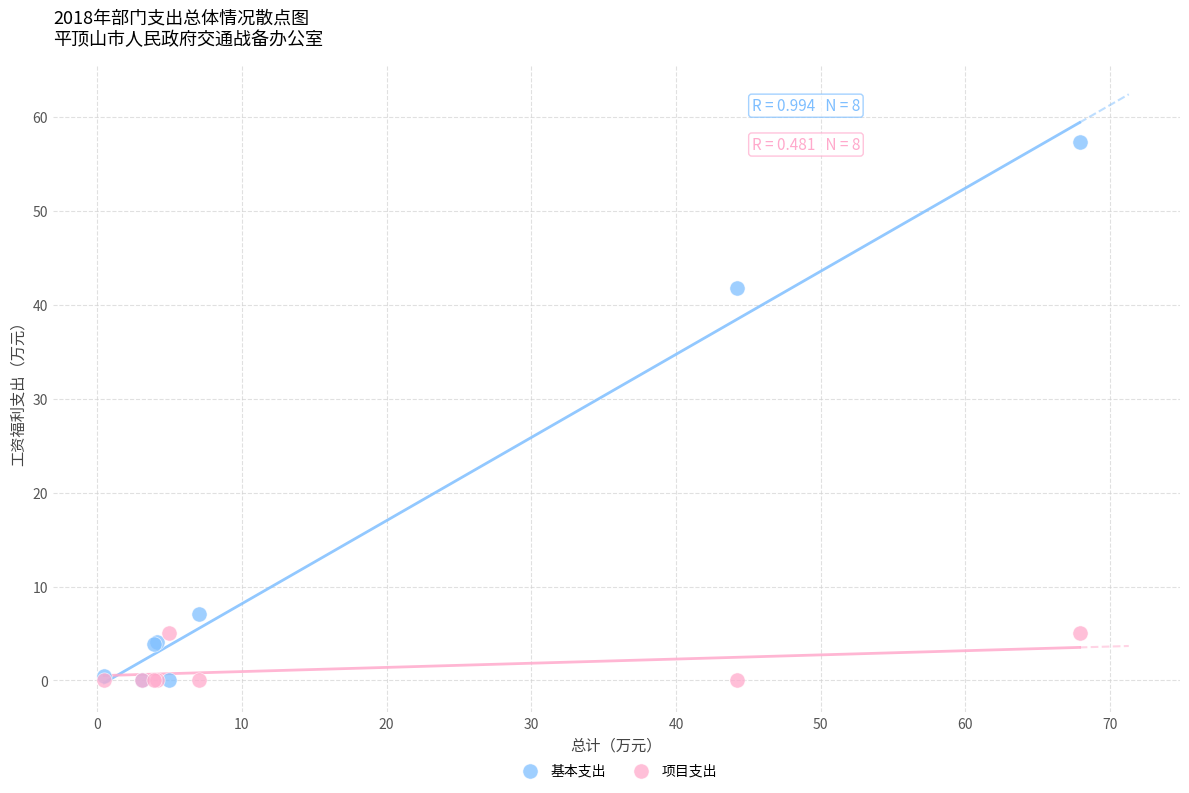

Across all series, what Y value is closest to 28?

41.8